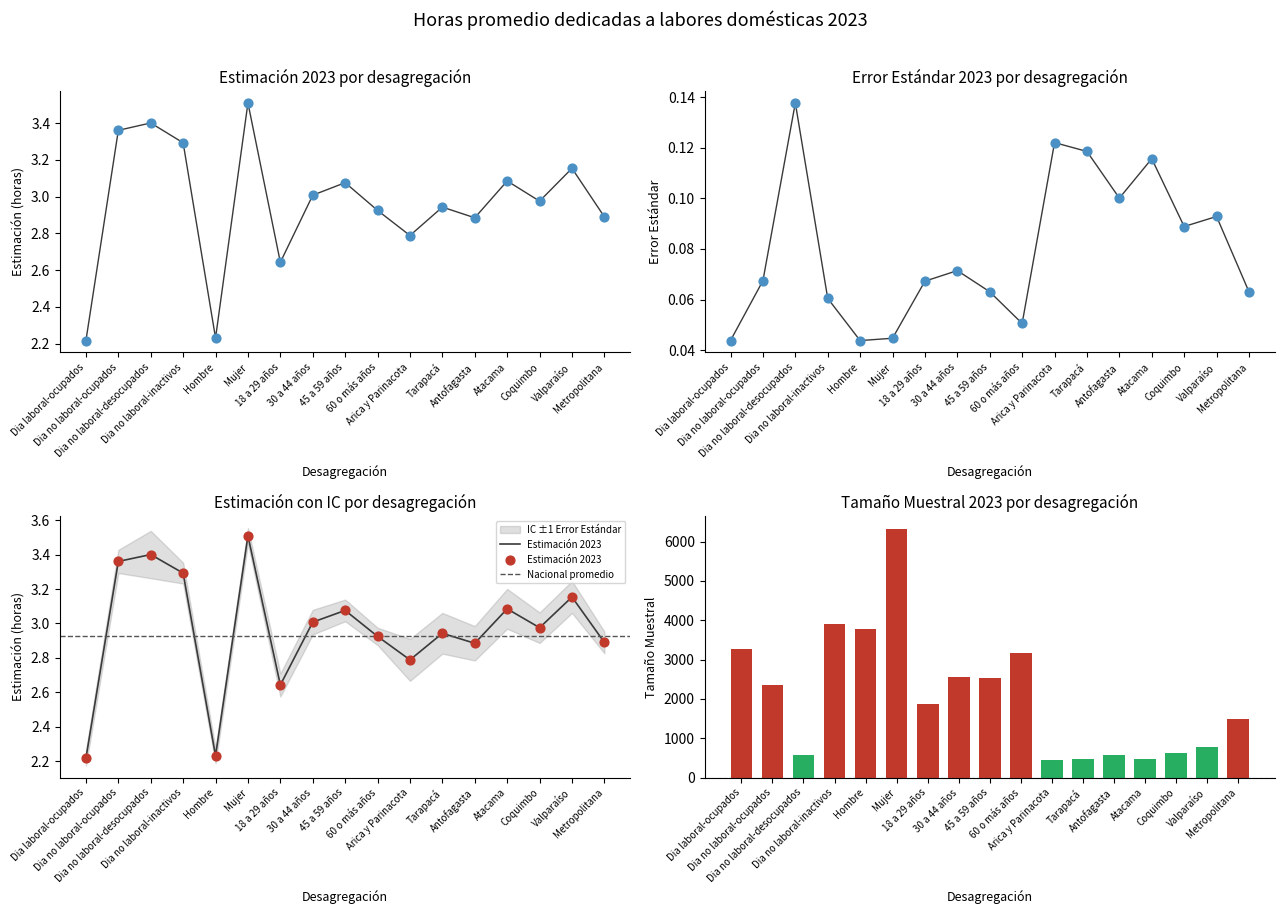

At which category is the sum across all series the highest?

Mujer